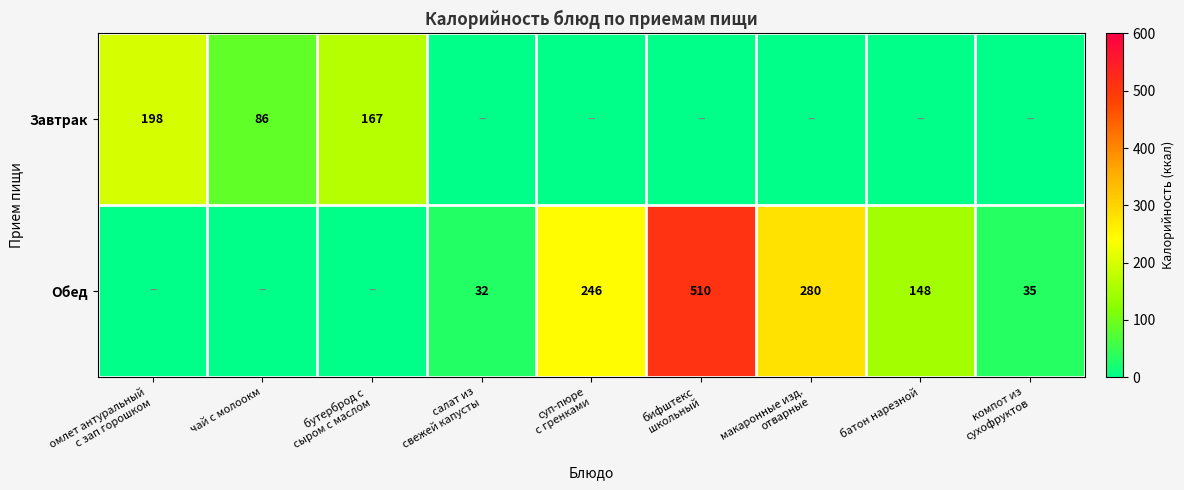

The Завтрак series shows 86 at чай с молоокм. True or false?

True